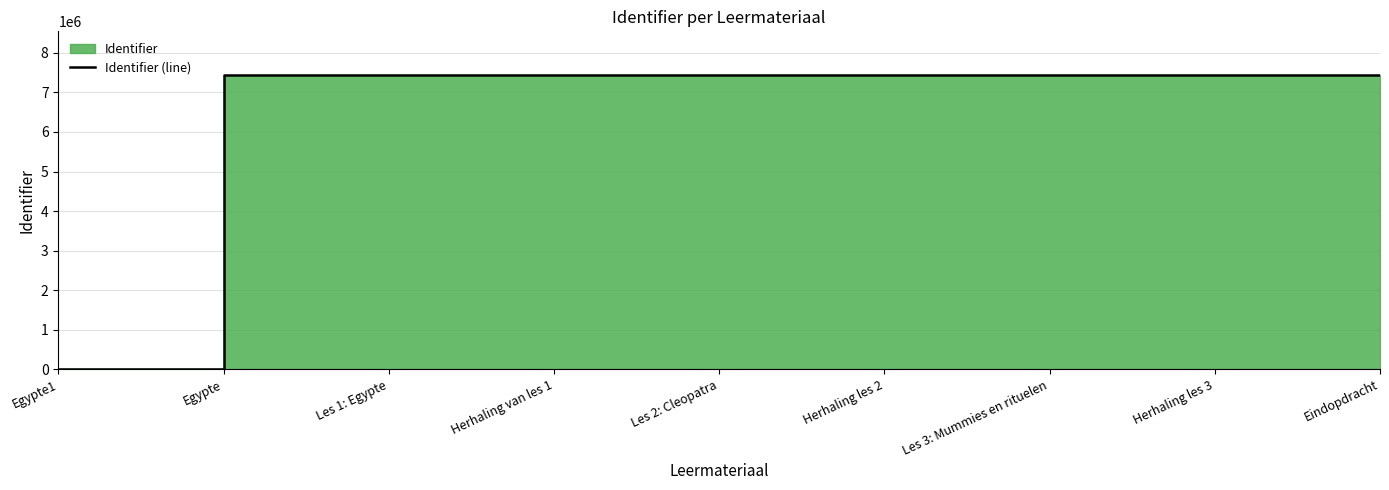

Count the number of data series in this chart.

1